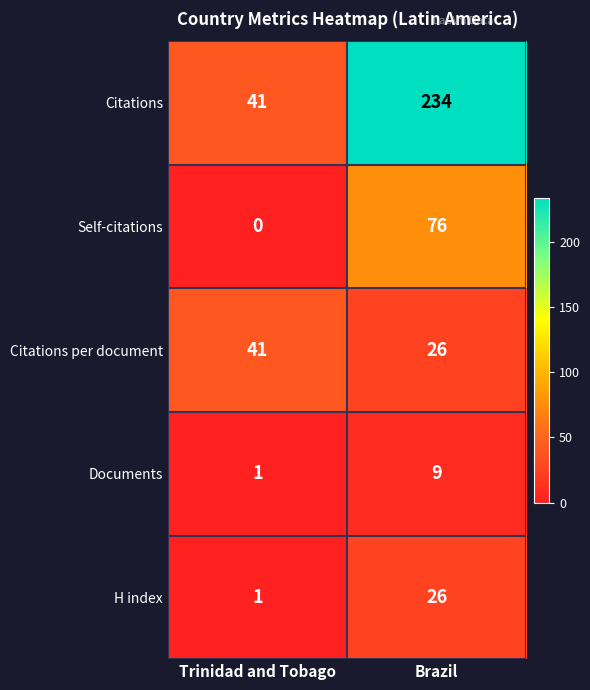

What is the difference between the maximum and minimum values in the Citations per document series?

15